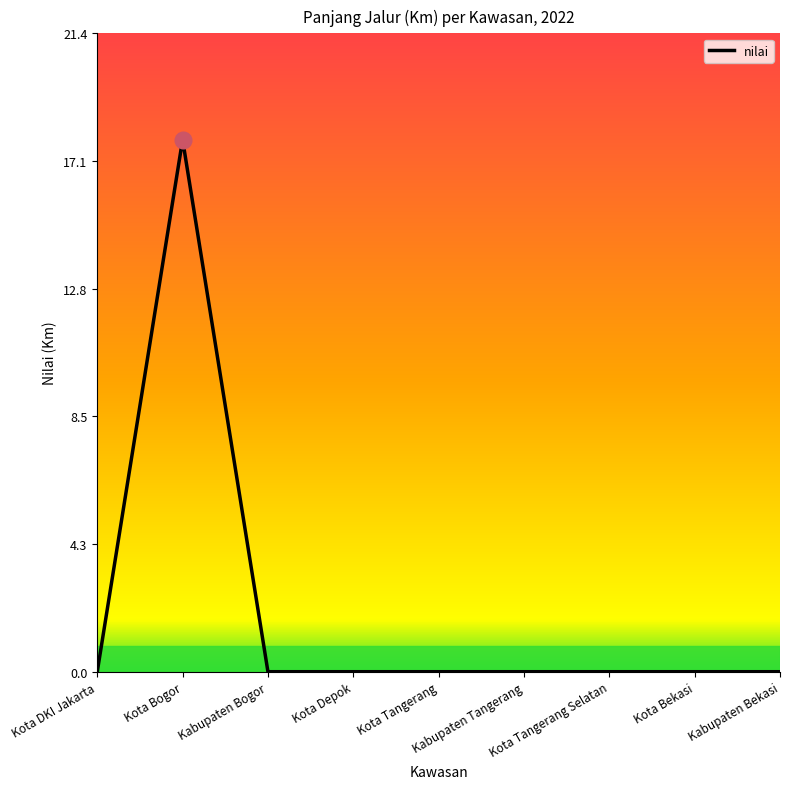

What is the maximum value shown in the chart?

17.8